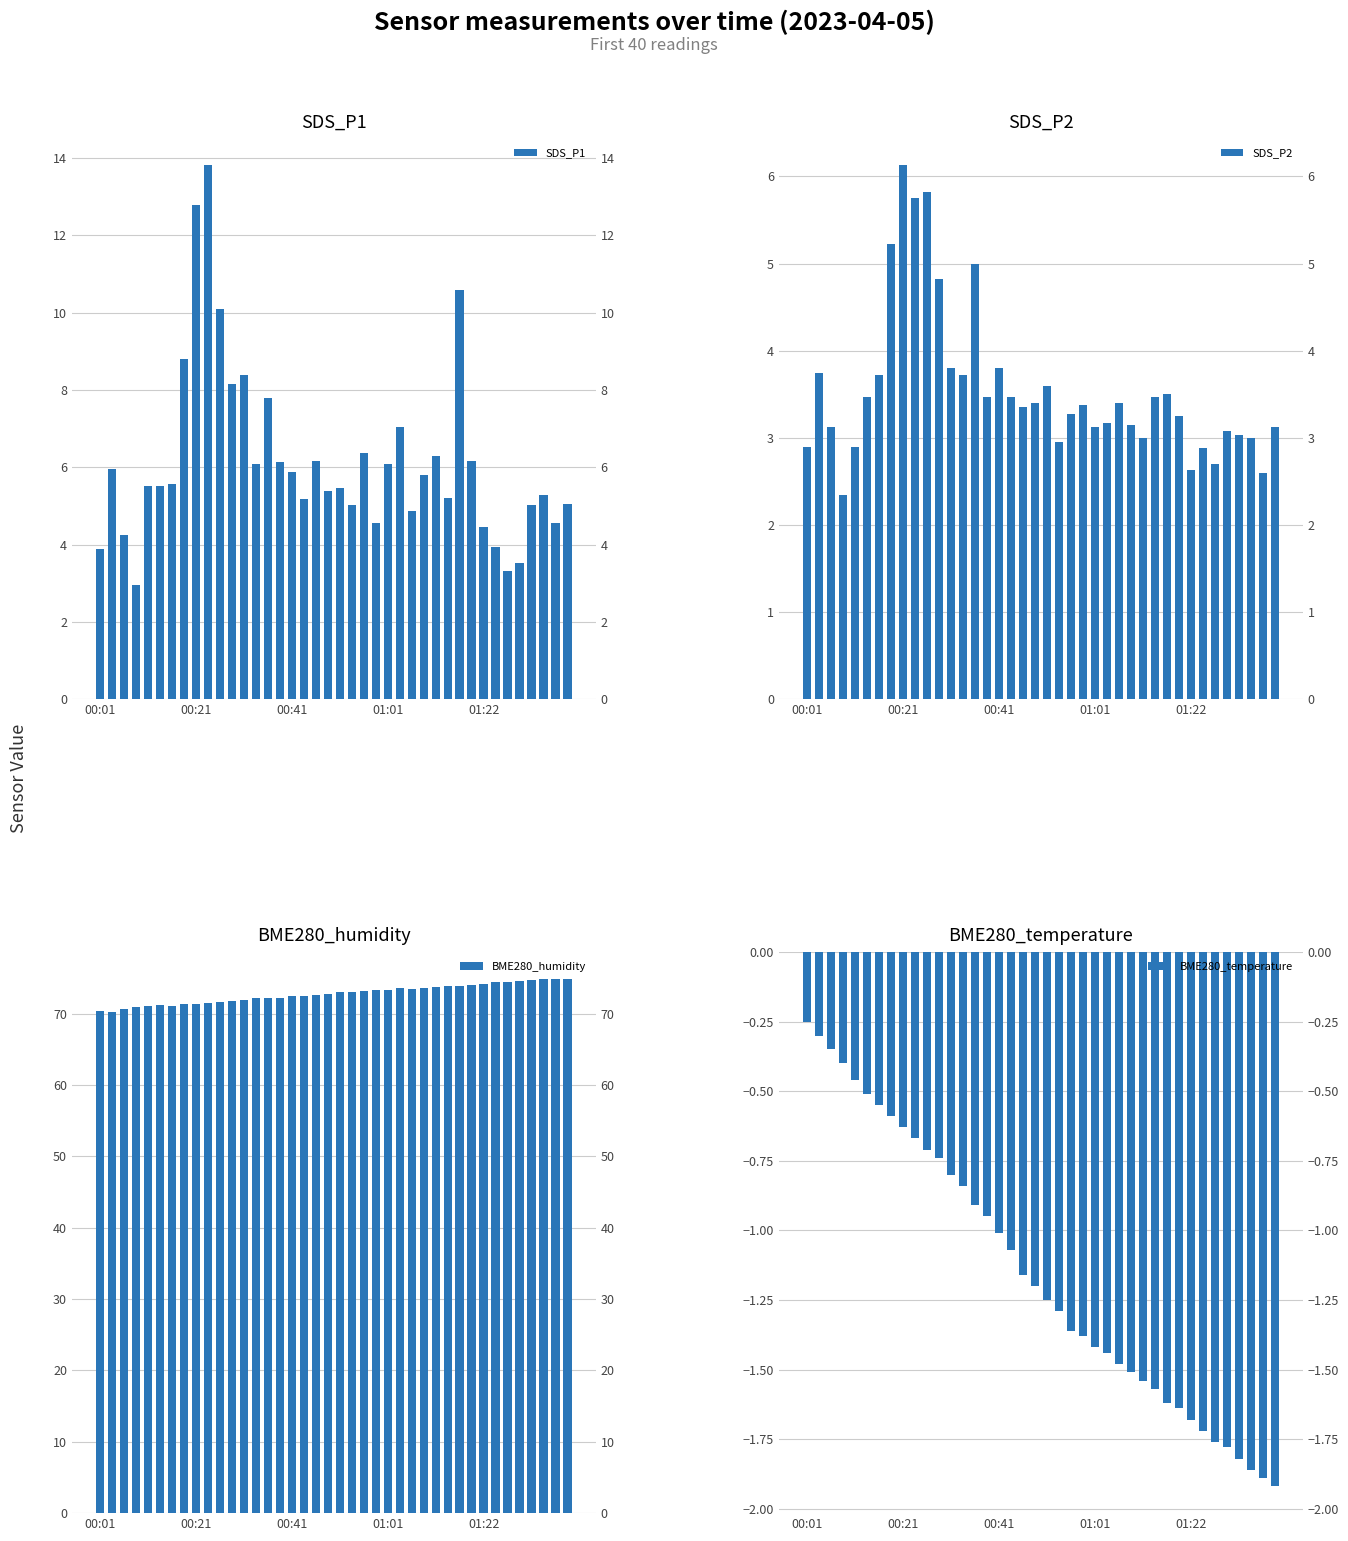

Which series changed the most between 29 and 33?

SDS_P1